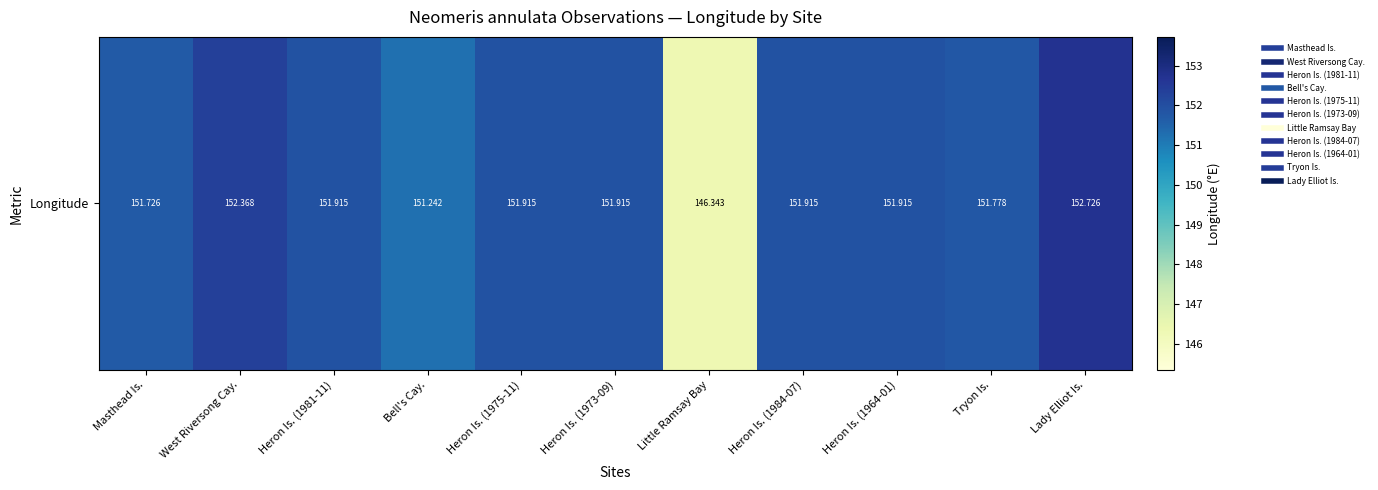

What is the greatest value displayed?

152.7